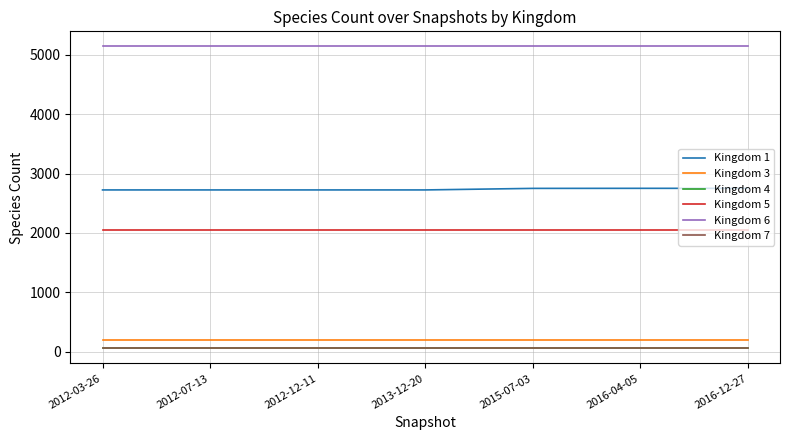

True or false: Kingdom 3 and Kingdom 4 intersect in this chart.

False